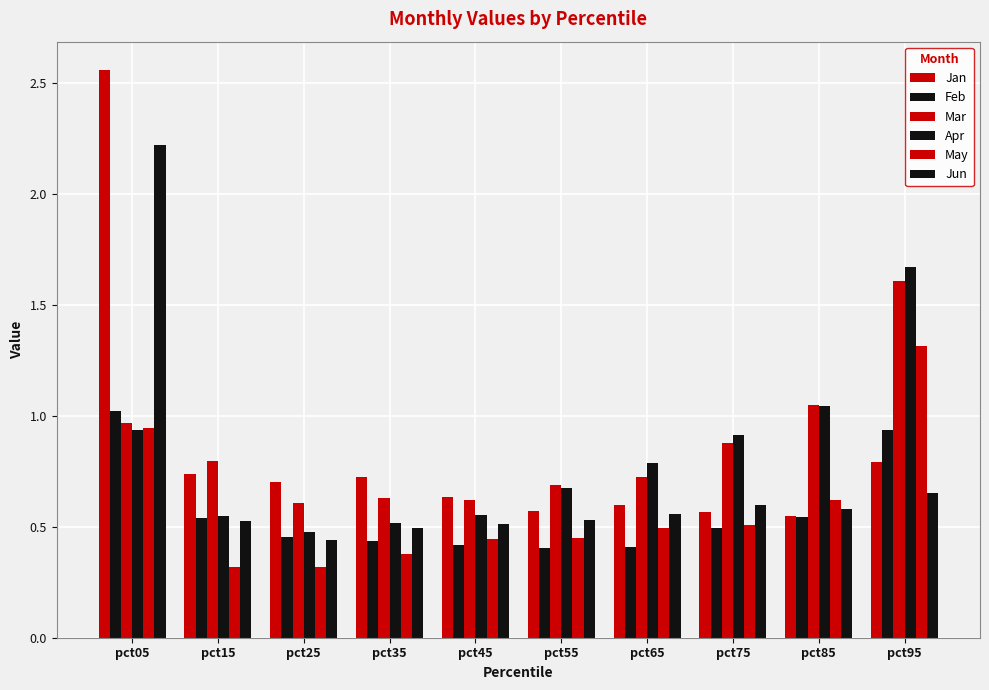

Rank the series by their maximum value, from lowest to highest.

Feb, May, Mar, Apr, Jun, Jan